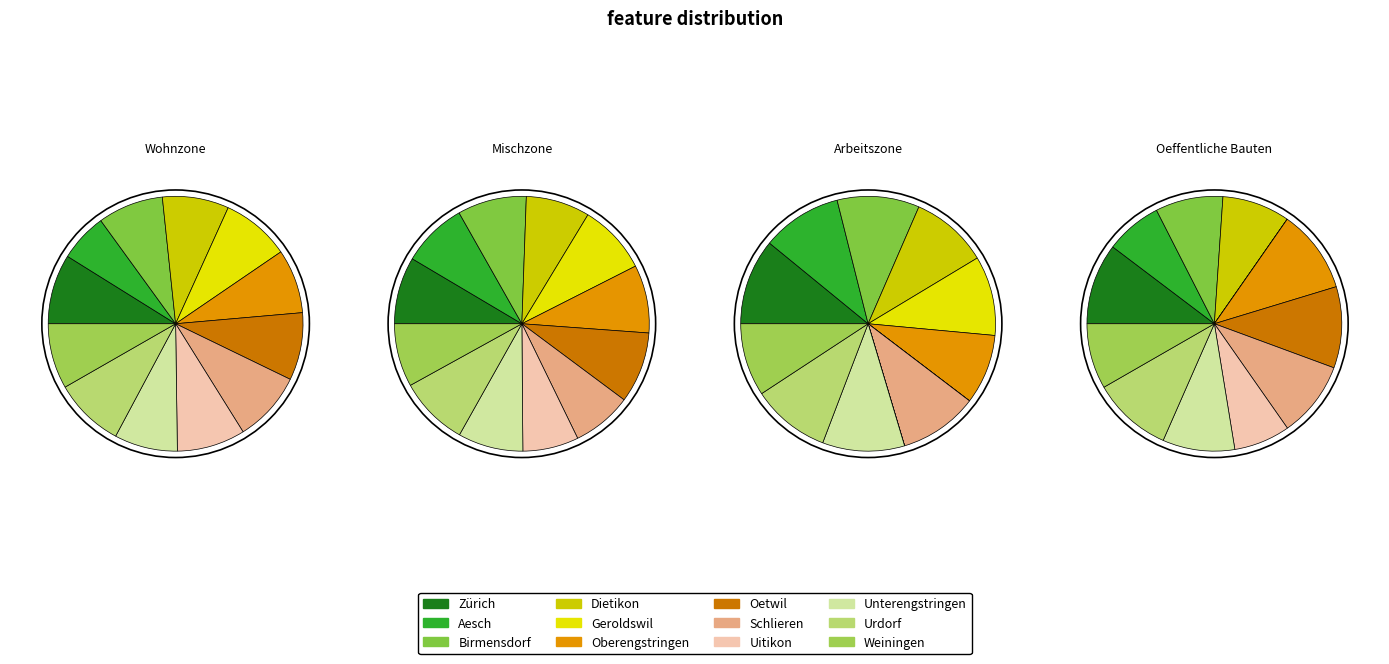

How much of the chart is everything except Urdorf?

91.1%